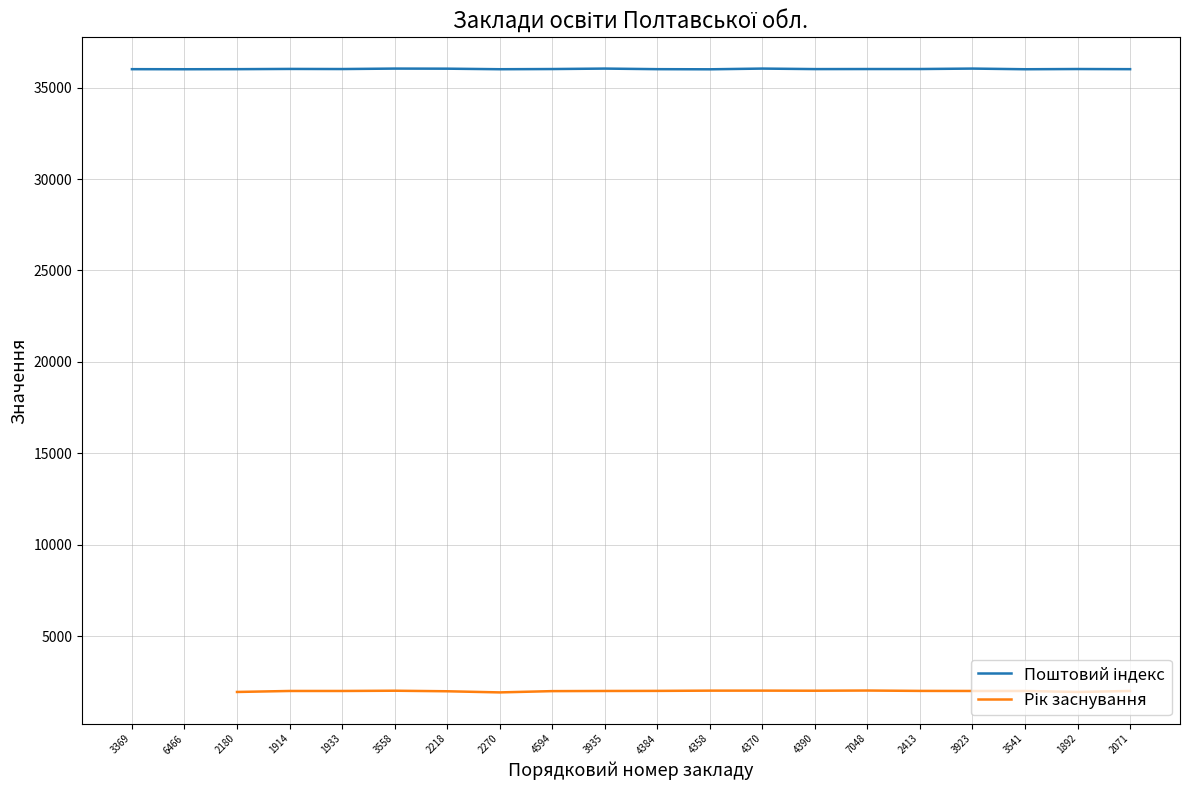

What is the label of the 15th point from the left?

7048